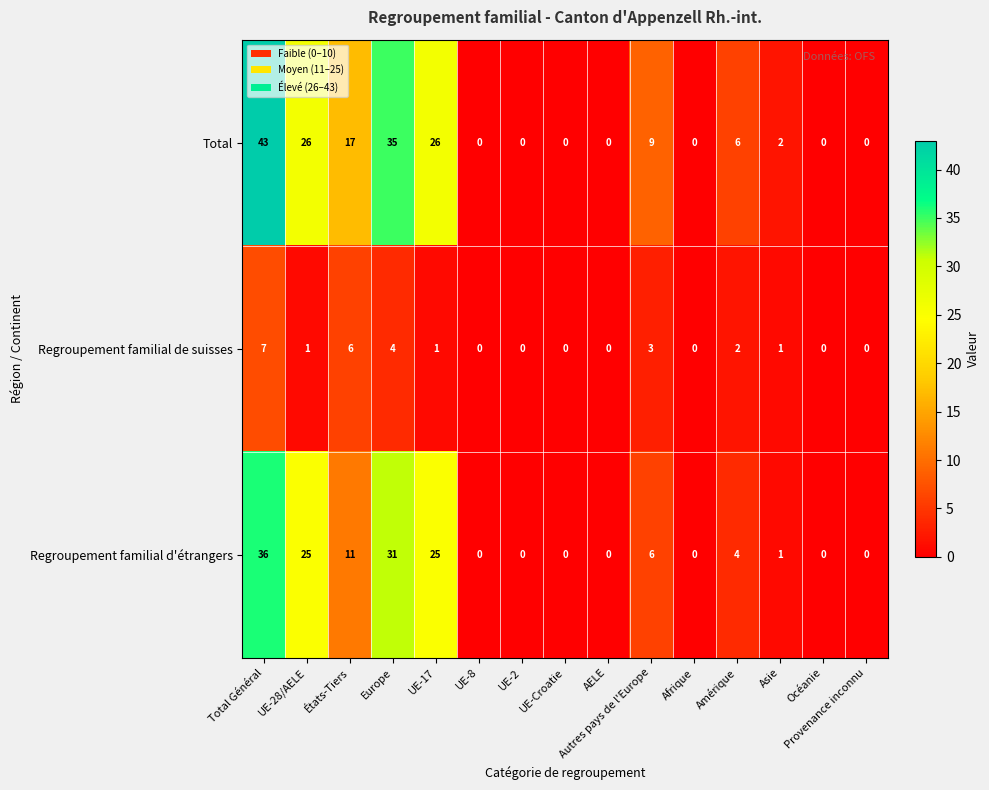

At which label does Regroupement familial d'étrangers first exceed 1?

Total Général